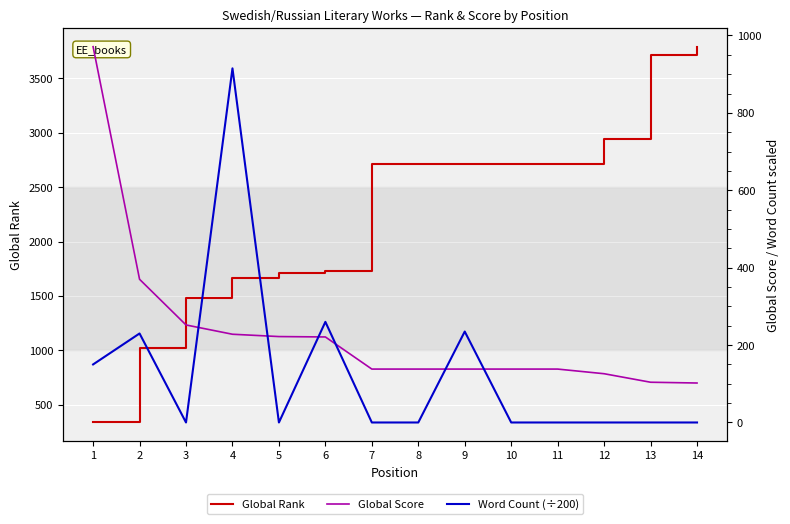

Which label corresponds to the smallest value in the chart?

3